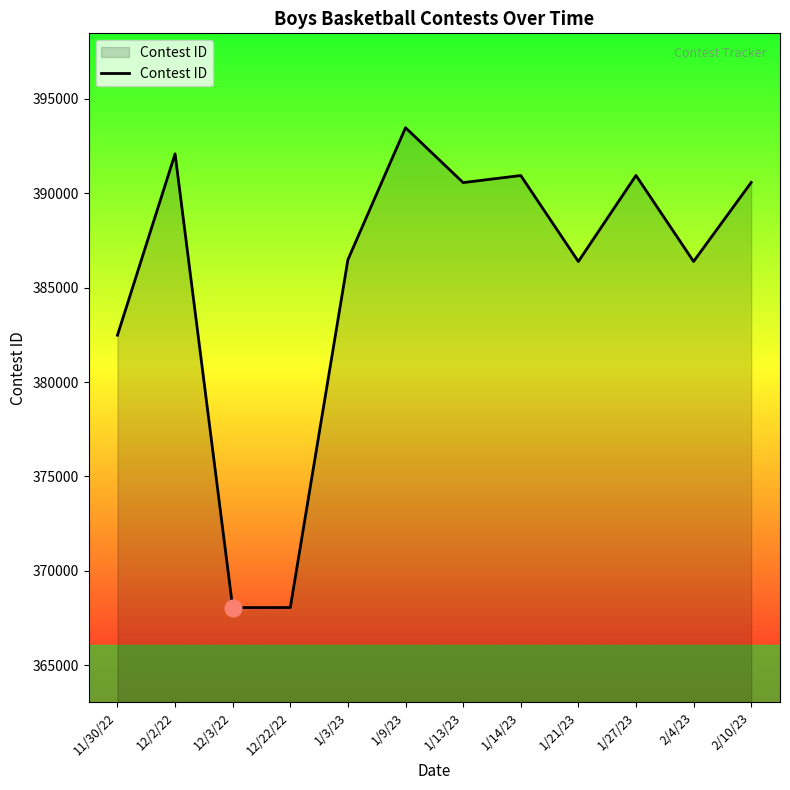

What is the sum of the values at 1/13/23 and 12/2/22?

782652